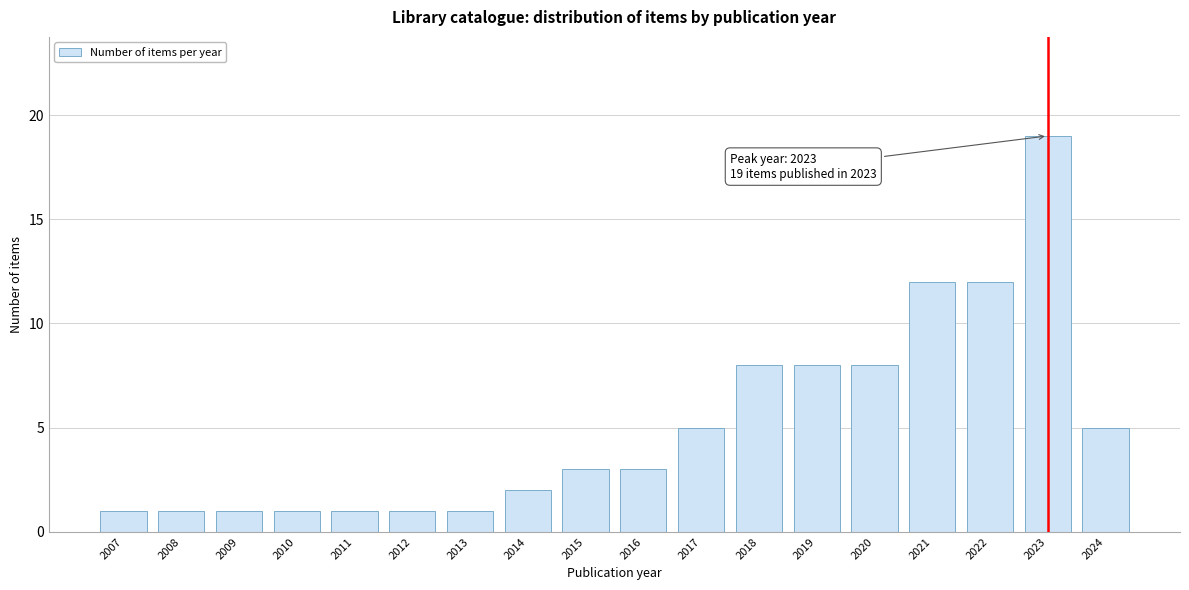

Reading left to right, what are all the values shown in this chart?

1	1	1	1	1	1	1	2	3	3	5	8	8	8	12	12	19	5